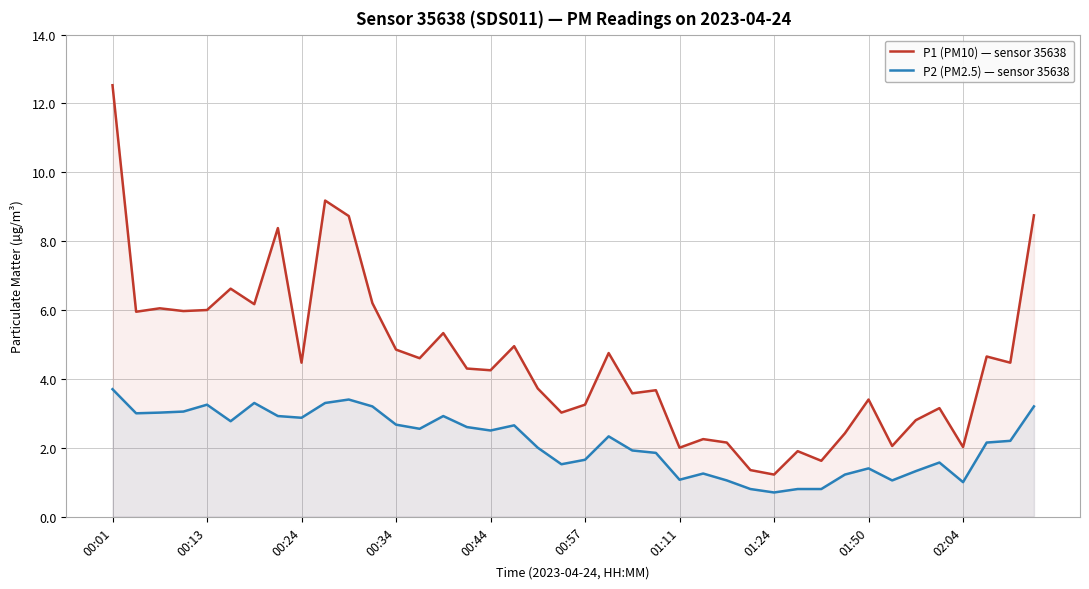

At which category is the sum across all series the highest?

00:01